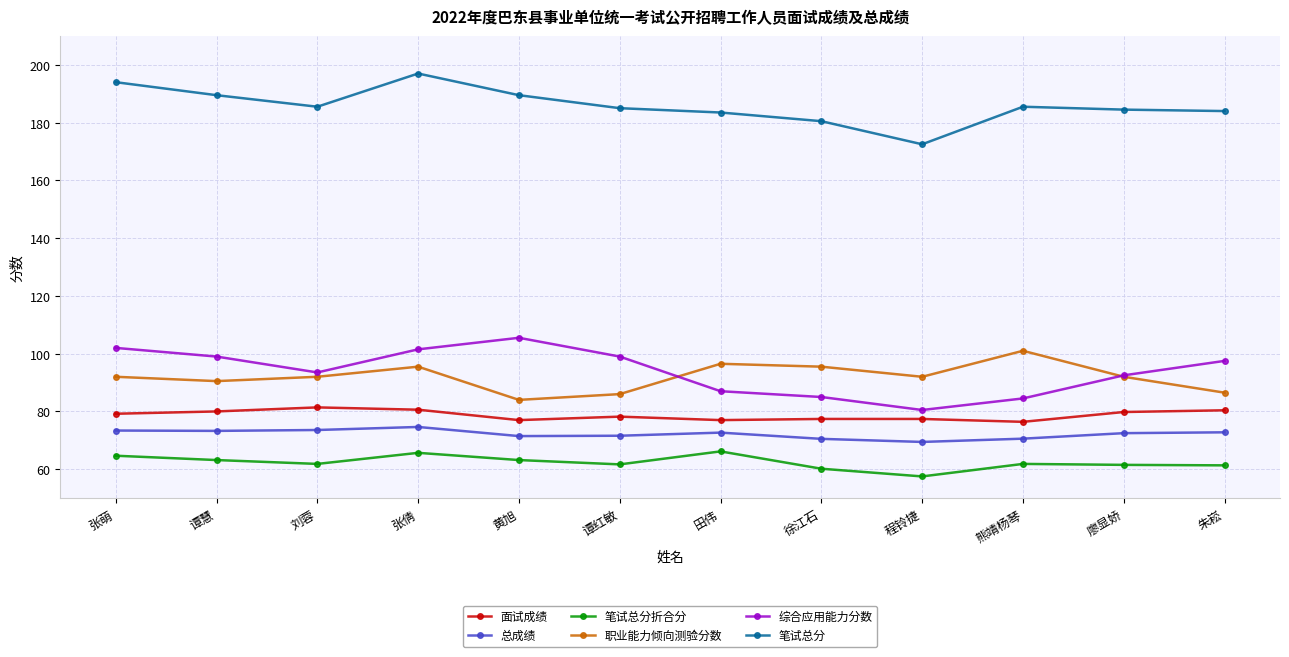

What is the difference between the 面试成绩 values at 黄旭 and 熊靖杨琴?

0.6